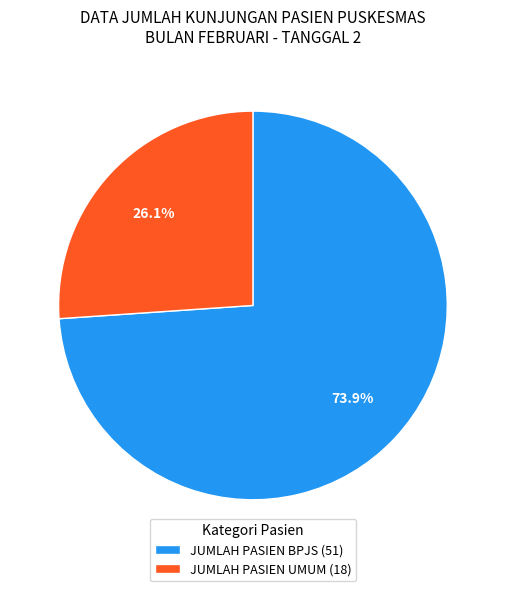

Does JUMLAH PASIEN UMUM account for over 50% of the chart?

No